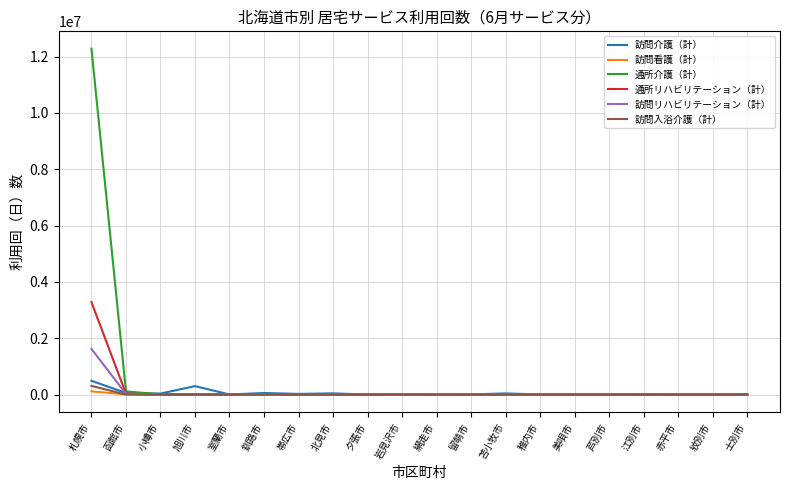

Which series has the largest total across all categories?

通所介護（計）